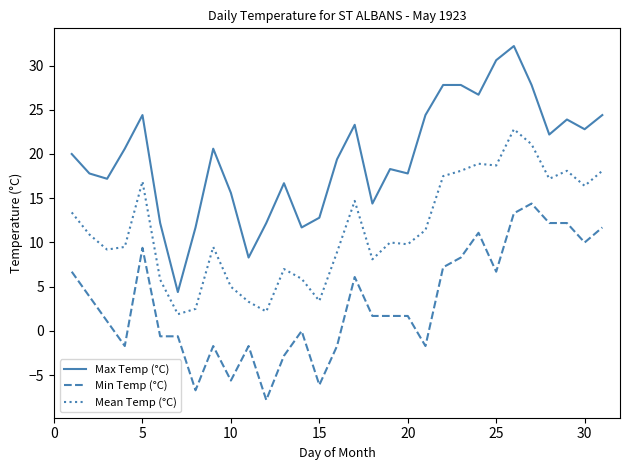

Rank the series by their maximum value, from lowest to highest.

Min Temp (°C), Mean Temp (°C), Max Temp (°C)